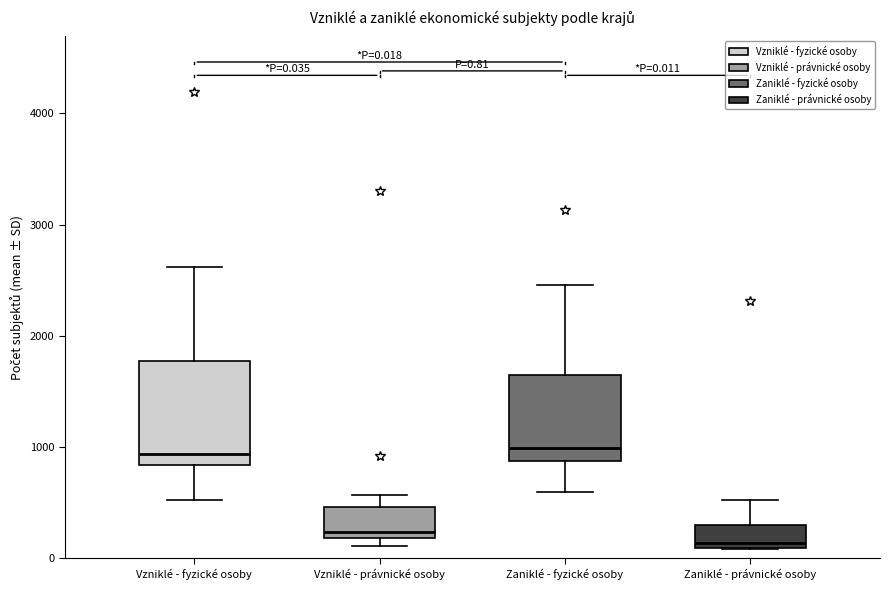

Which box is the tallest, from its lower edge to its upper edge?

Vzniklé - fyzické osoby